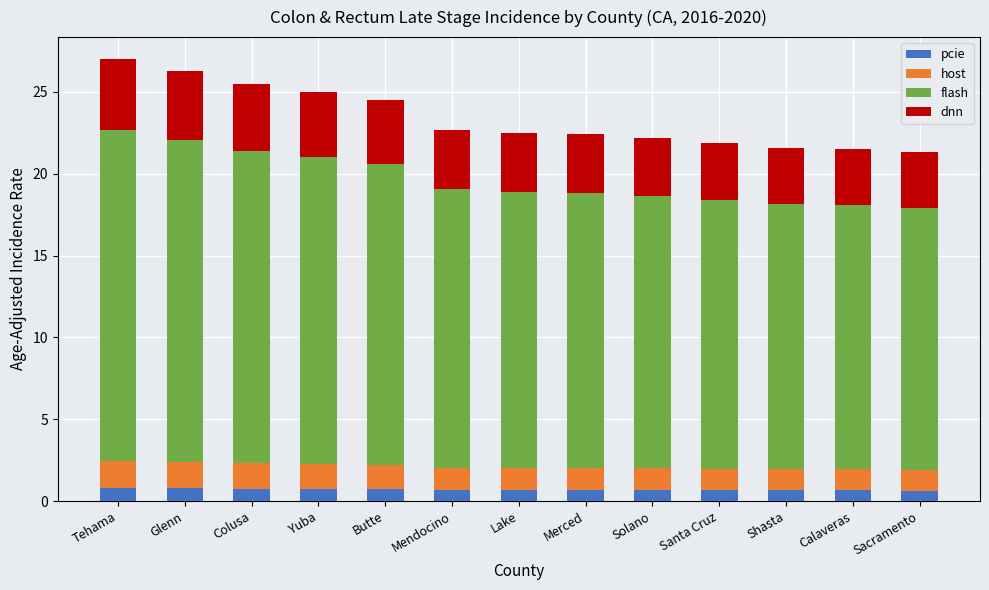

What value does the pcie series have at Santa Cruz?

0.7